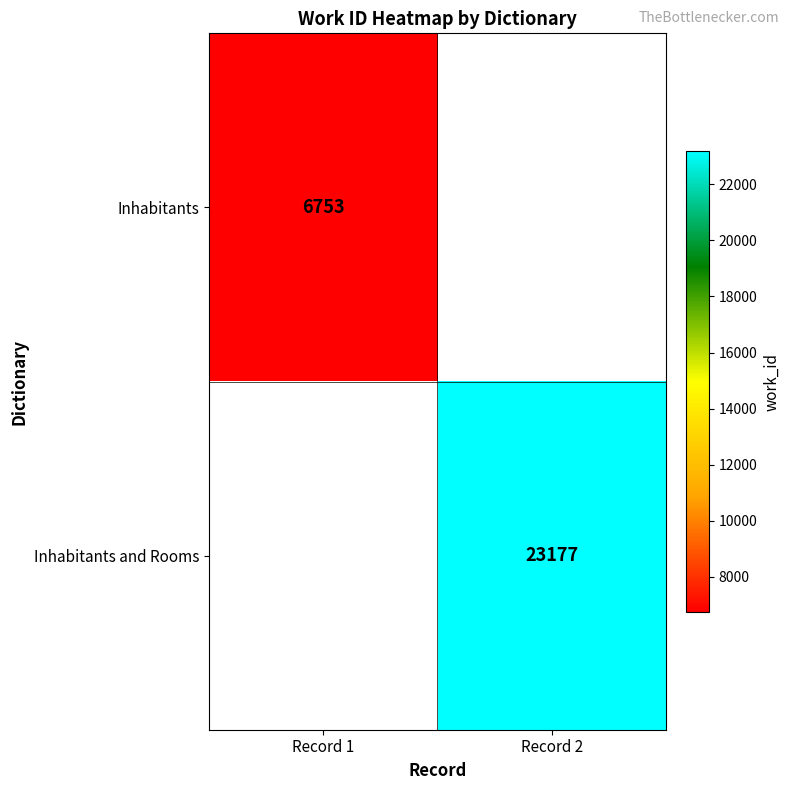

Is it true that Inhabitants equals 10078 at Record 1?

False